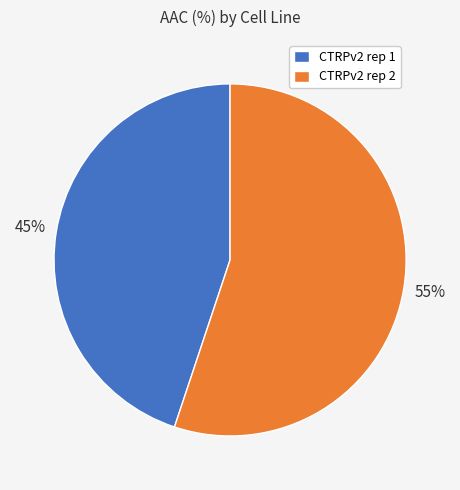

To the nearest percent, what portion does CTRPv2 rep 1 represent?

45%